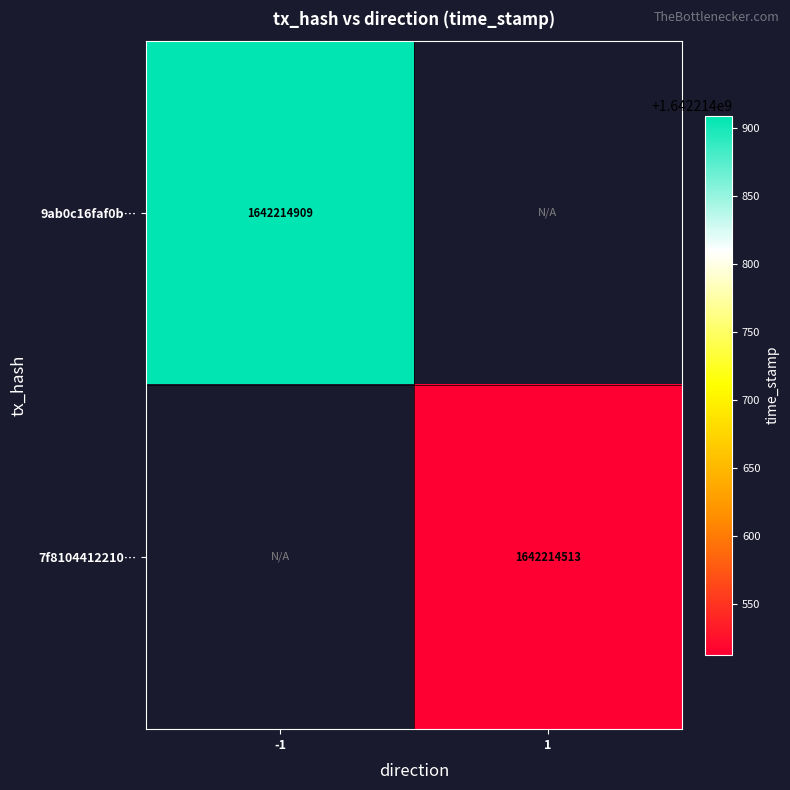

The value of 9ab0c16faf0bfadcb8ed2a3044e4056c549cafb at -1 is 1642214909. True or false?

True